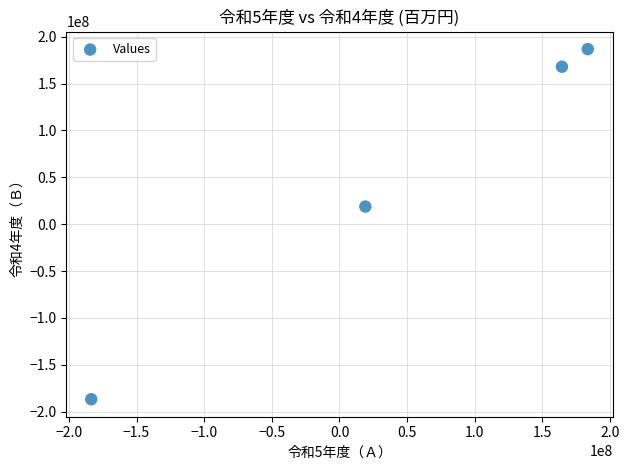

What is the range of Y values (max minus min)?

373450364